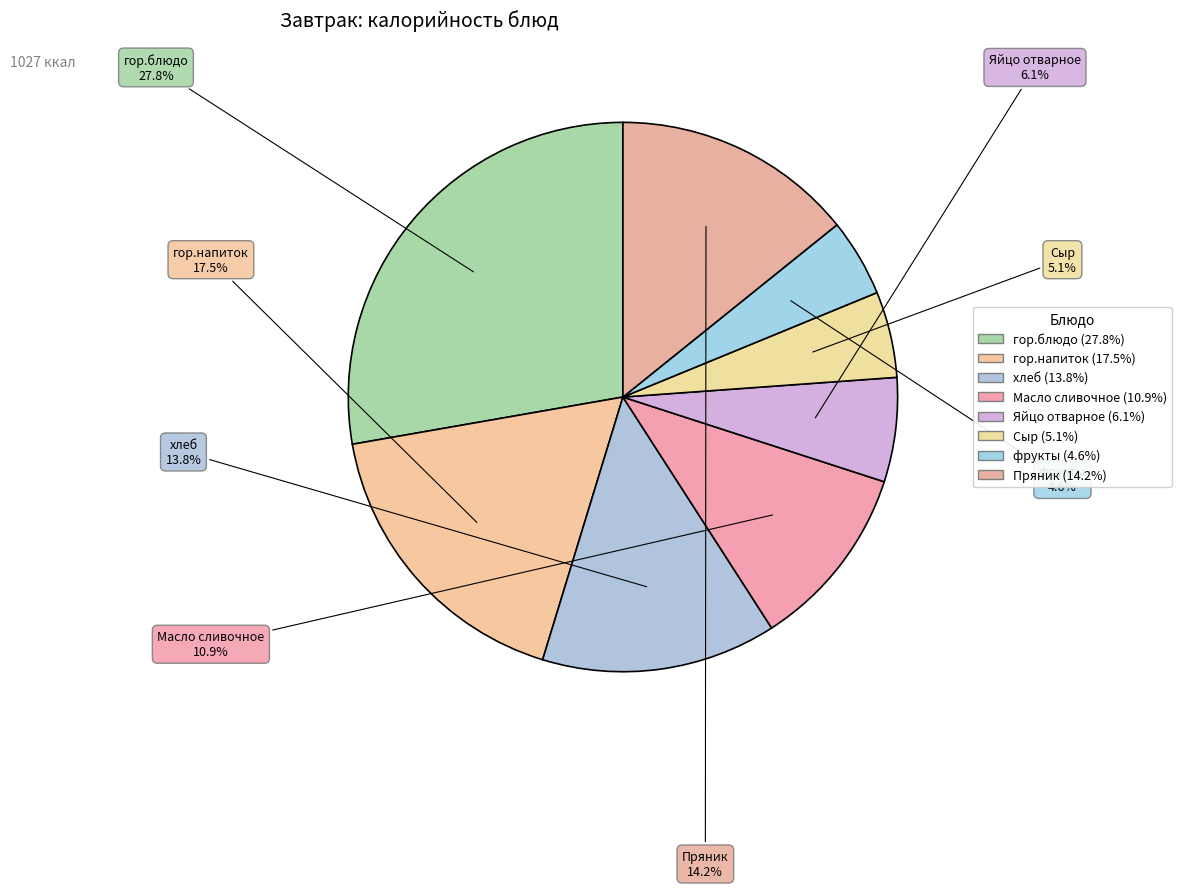

To the nearest percent, what portion does Сыр represent?

5%